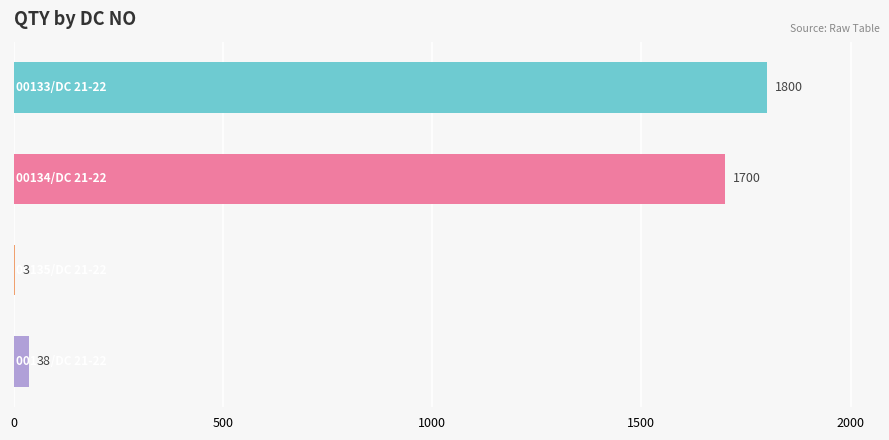

What is the maximum value shown in the chart?

1800